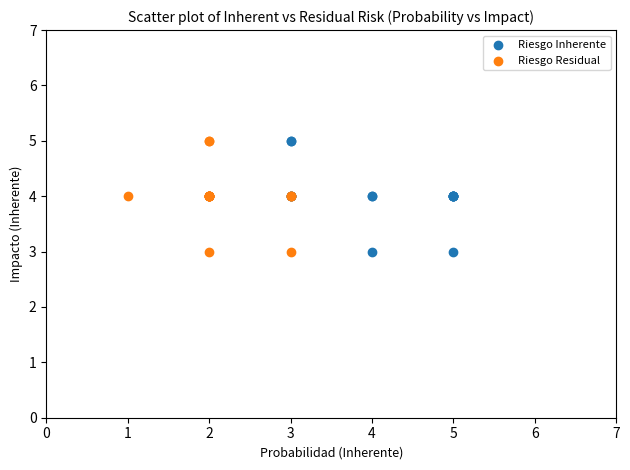

What are all the series names shown in the legend?

Riesgo Inherente, Riesgo Residual